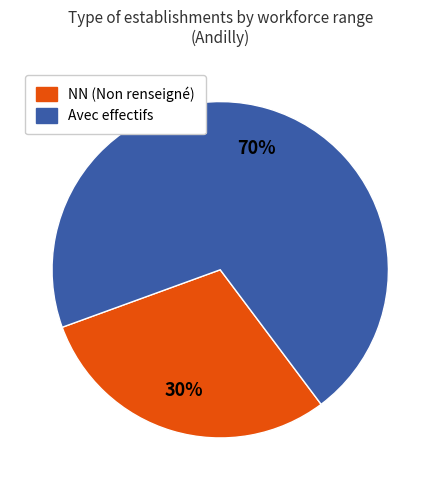

Which slice is the largest?

Avec effectifs